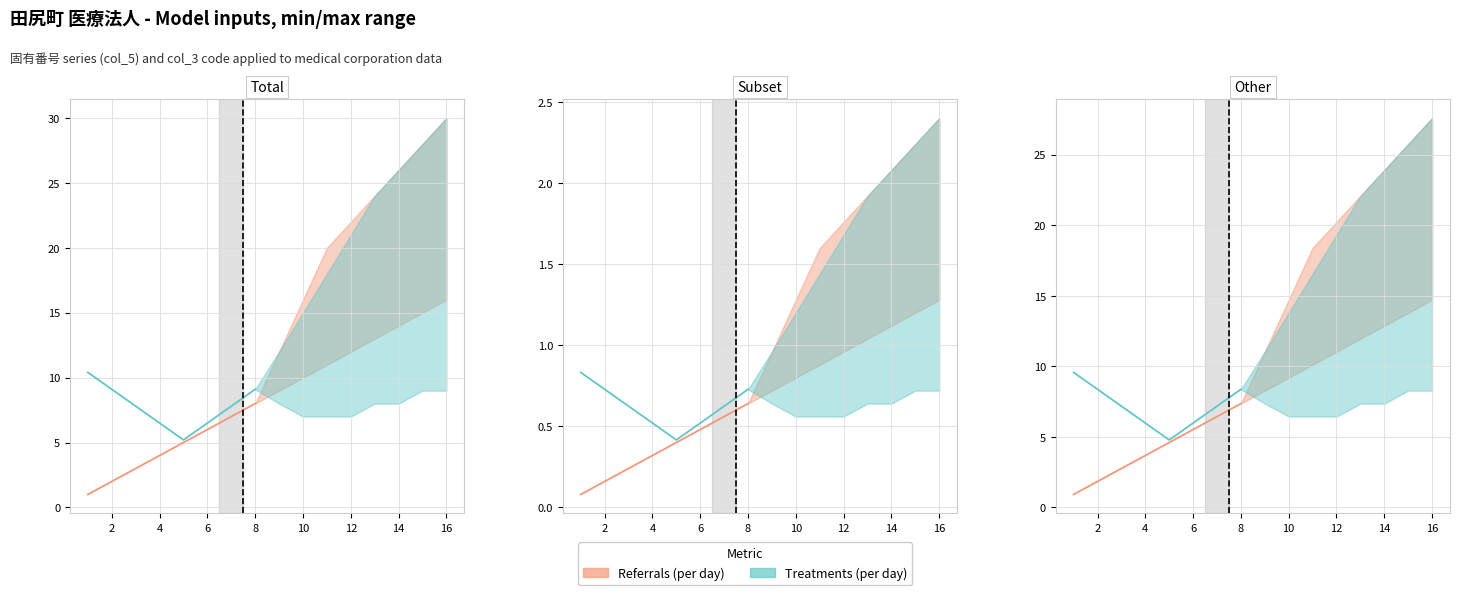

What is the difference between the second highest and second lowest values in the Referrals (per day) series?

4.6